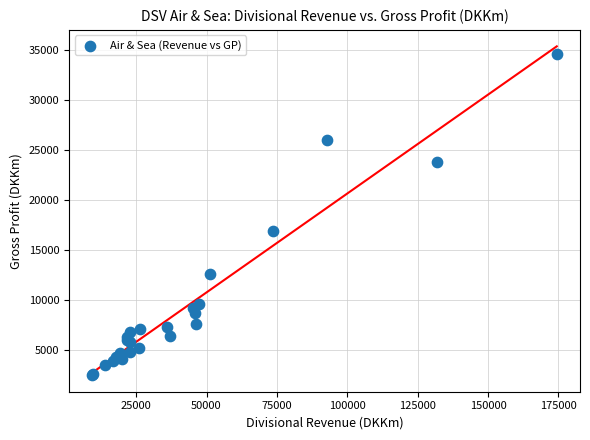

What Y value in the scatter plot is closest to 18524?

16909